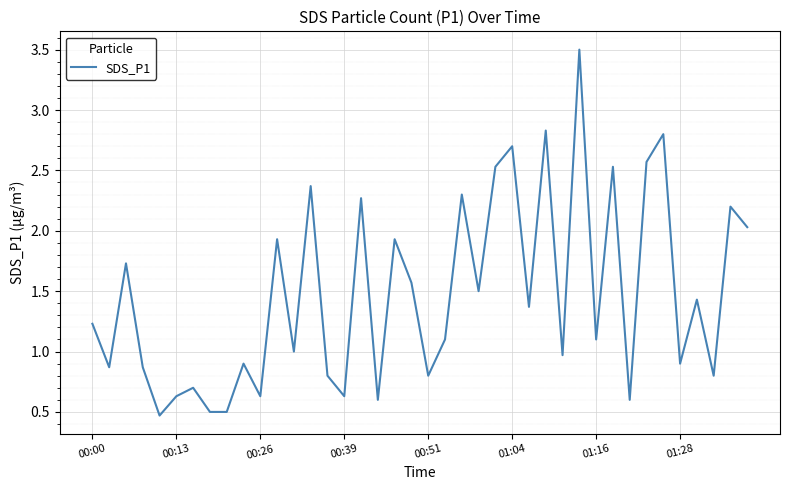

What is the greatest value displayed?

3.5